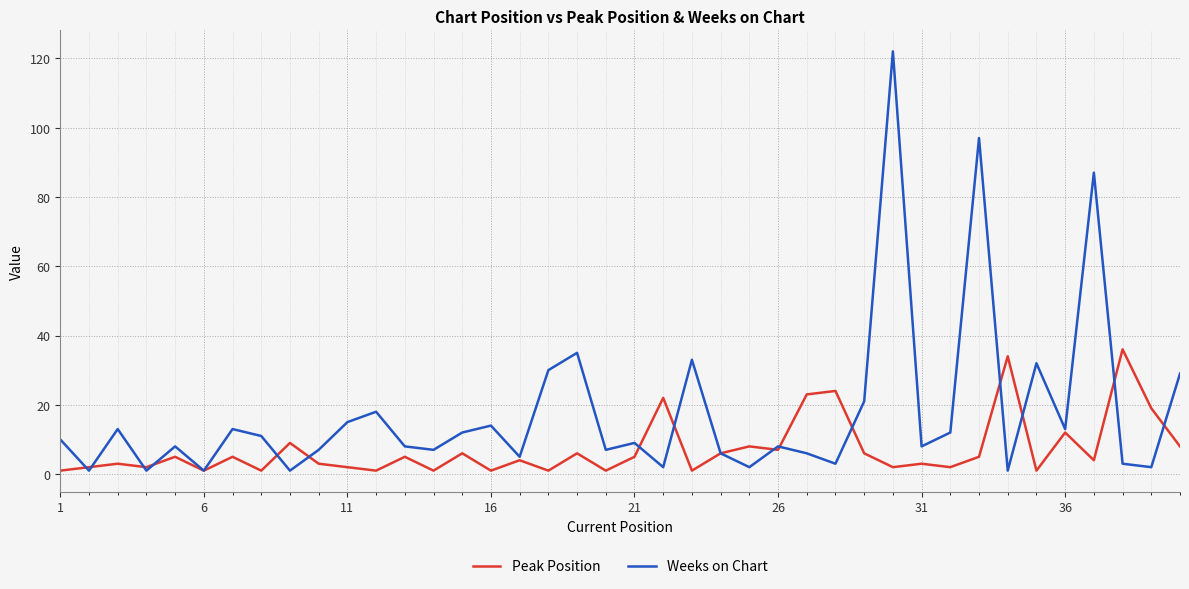

Is this an area chart (filled region under the line)?

No